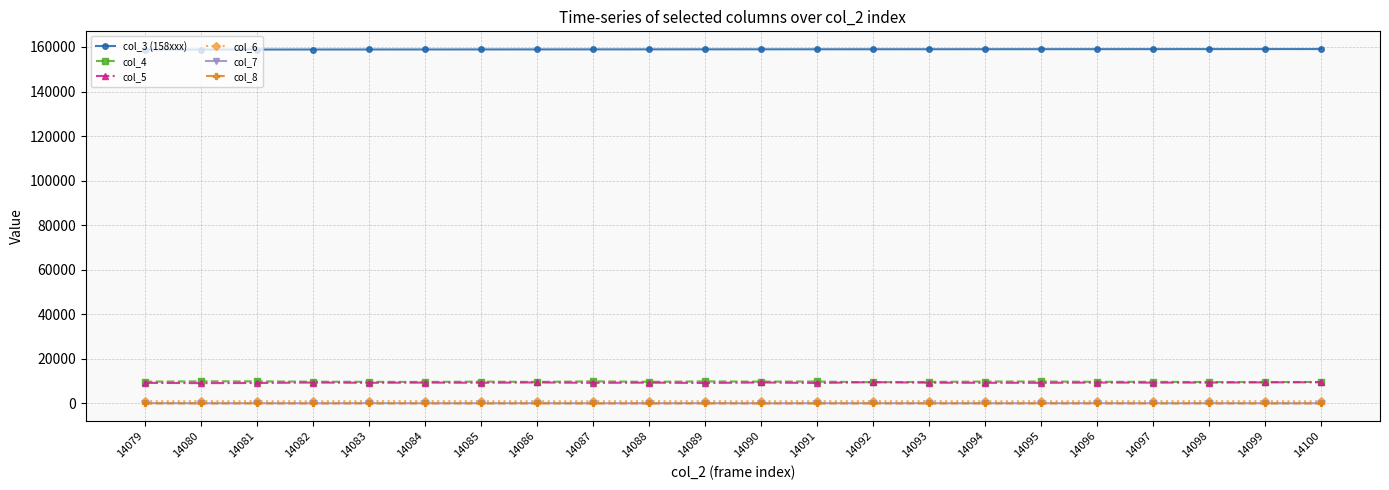

True or false: col_5 and col_8 intersect in this chart.

False